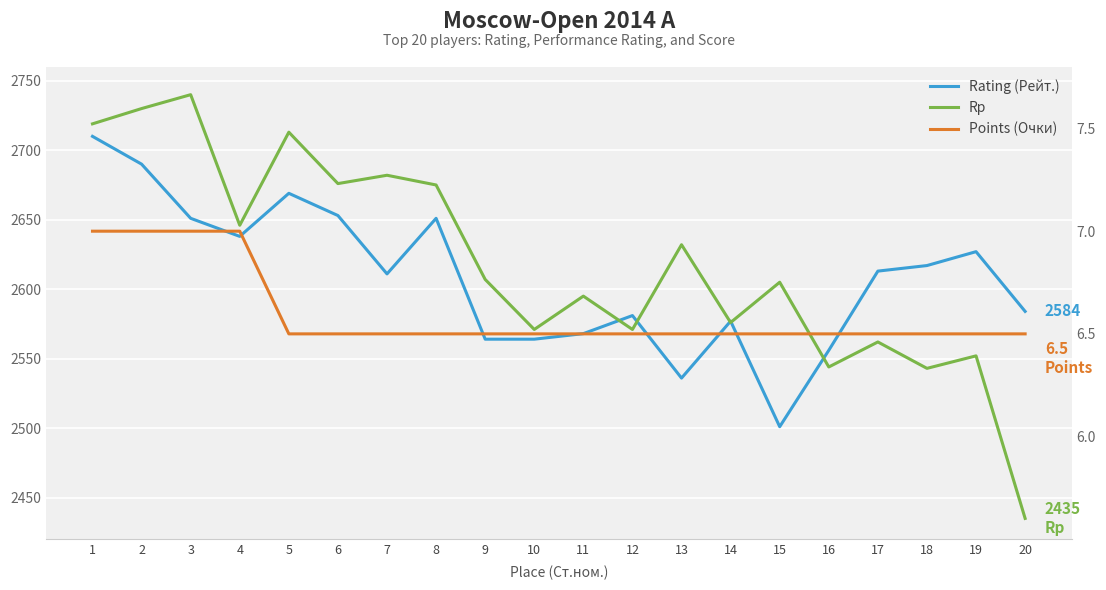

Which series has the largest range (max minus min)?

Rp